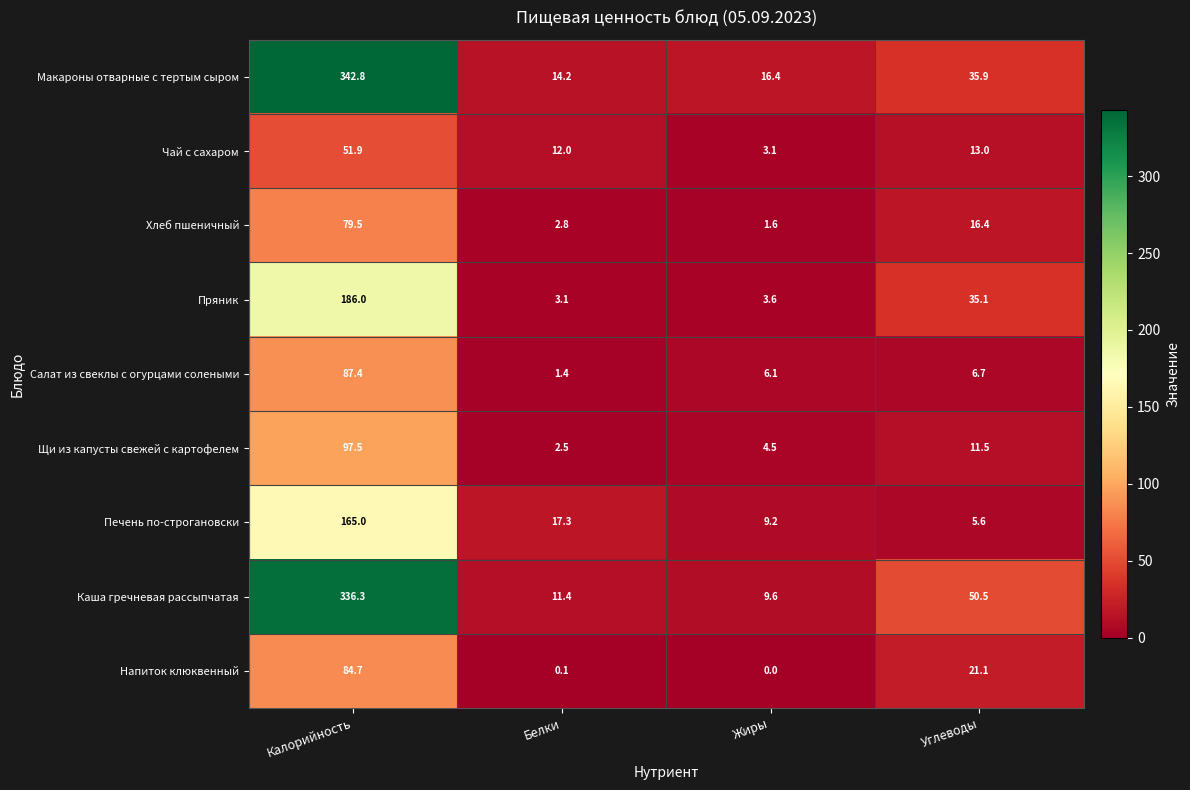

True or false: Напиток клюквенный has a value of -29.5 at Жиры.

False